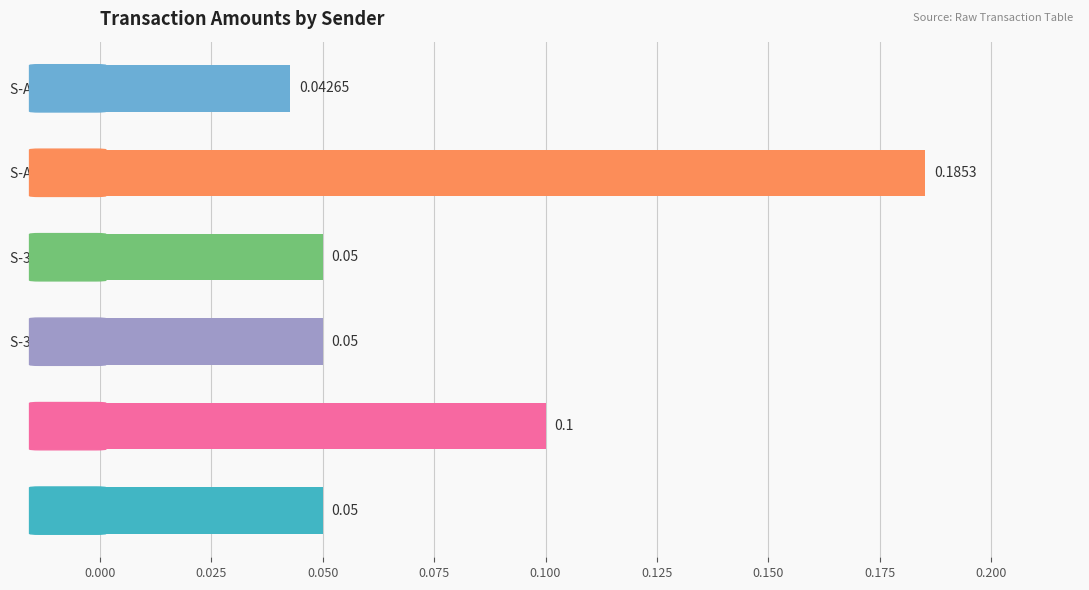

Between S-3M2E (tx2) and S-ABNY (tx1), which is larger?

S-3M2E (tx2)